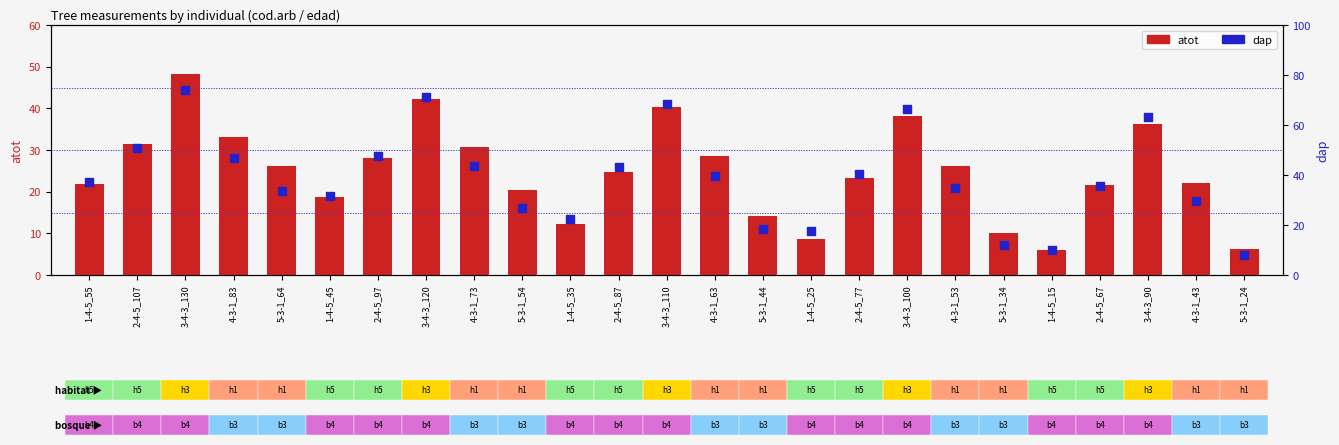

At how many categories does at least one series exceed 40?

11